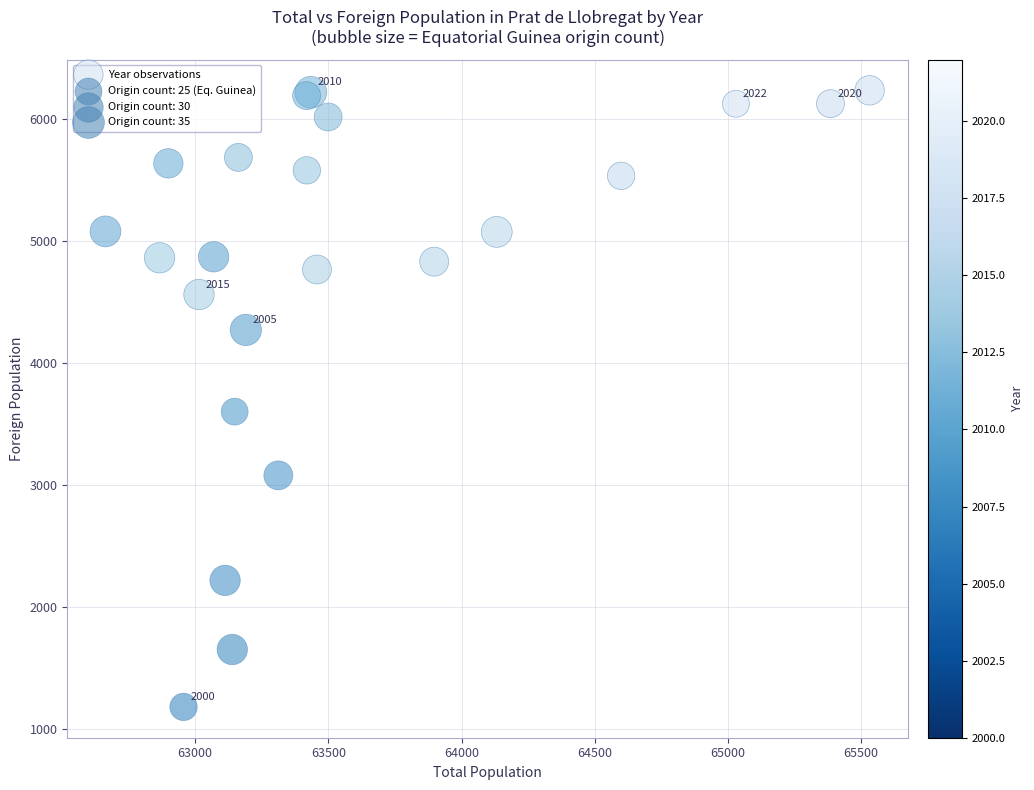

What Y value in the scatter plot is closest to 3706?

3600